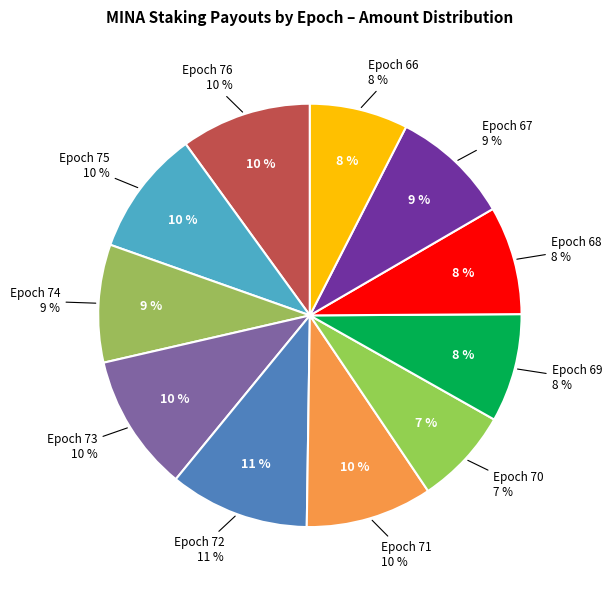

How many slices are in this pie chart?

11